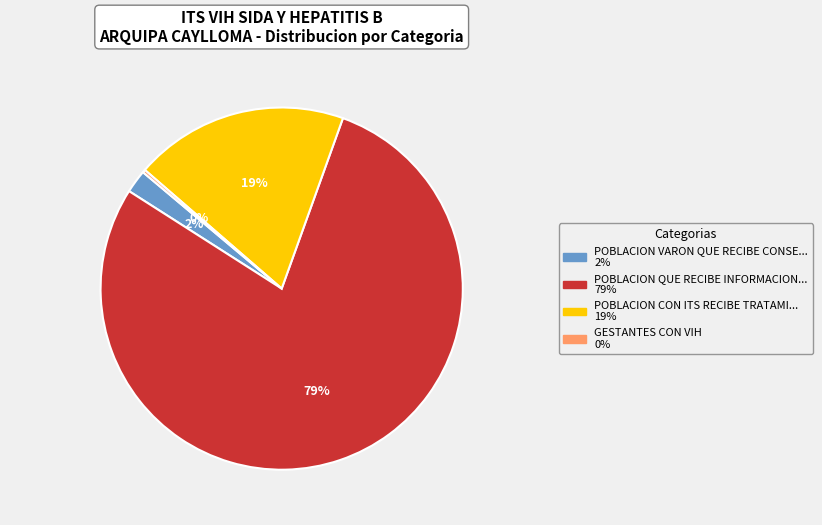

Is there any slice that represents more than half of the pie?

Yes